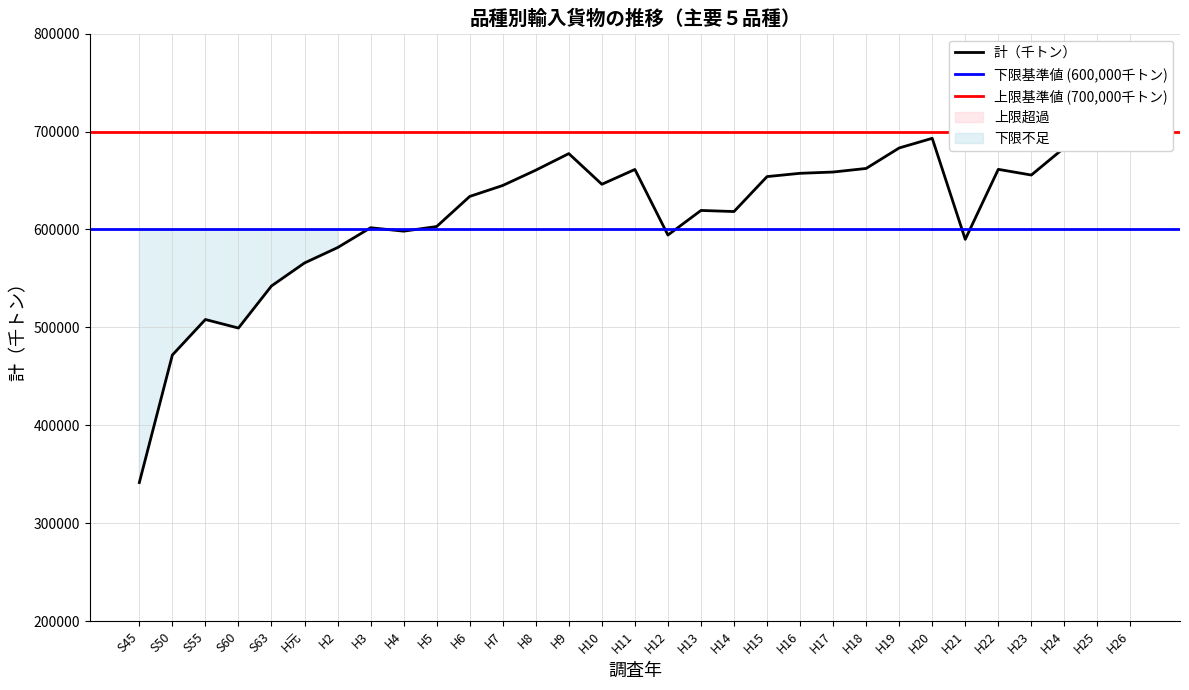

Is it true that the value at H17 is 658673?

True